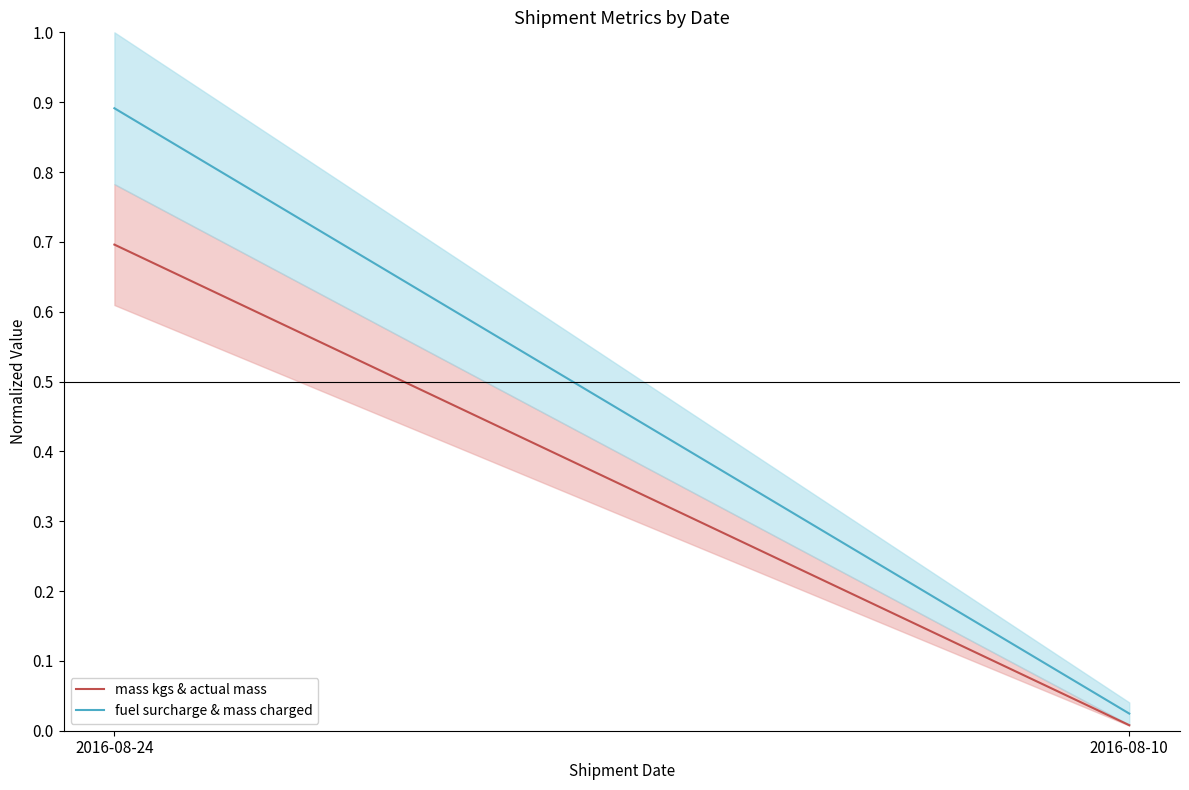

Which series has the largest range (max minus min)?

fuel surcharge & mass charged